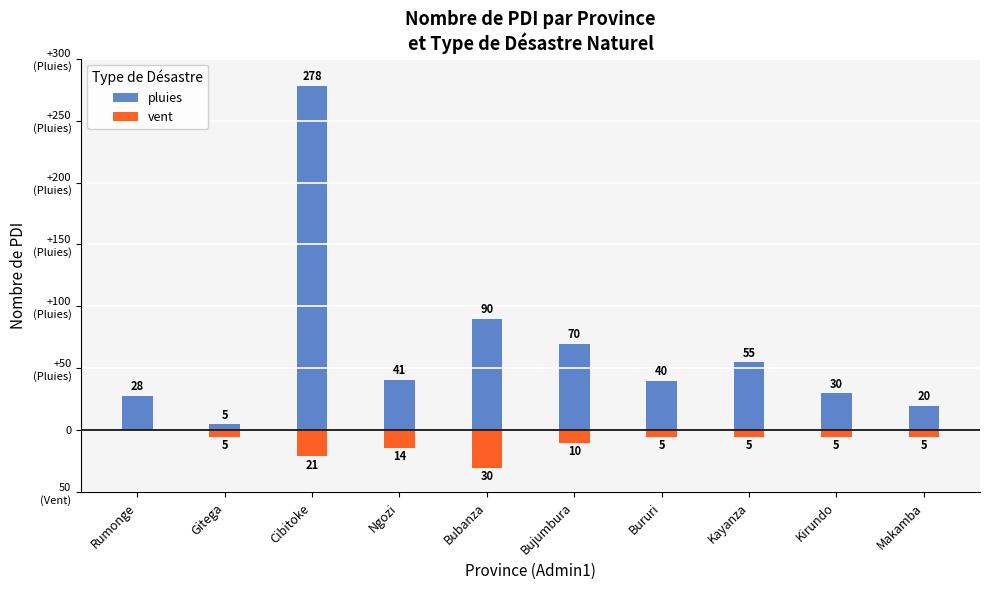

Rank the categories by pluies value from highest to lowest.

Cibitoke, Bubanza, Bujumbura, Kayanza, Ngozi, Bururi, Kirundo, Rumonge, Makamba, Gitega